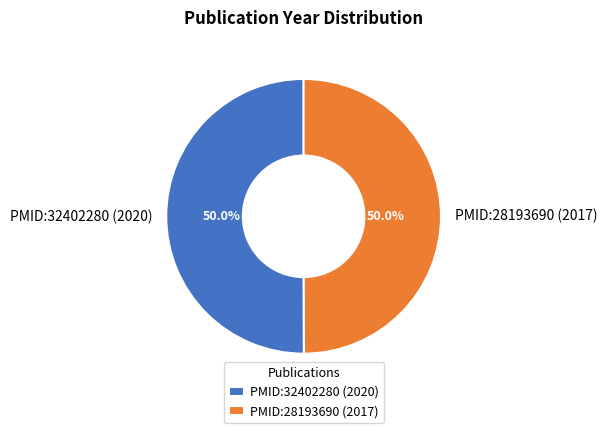

Approximately how many times larger is the value at PMID:32402280 (2020) compared to PMID:28193690 (2017)?

1.0